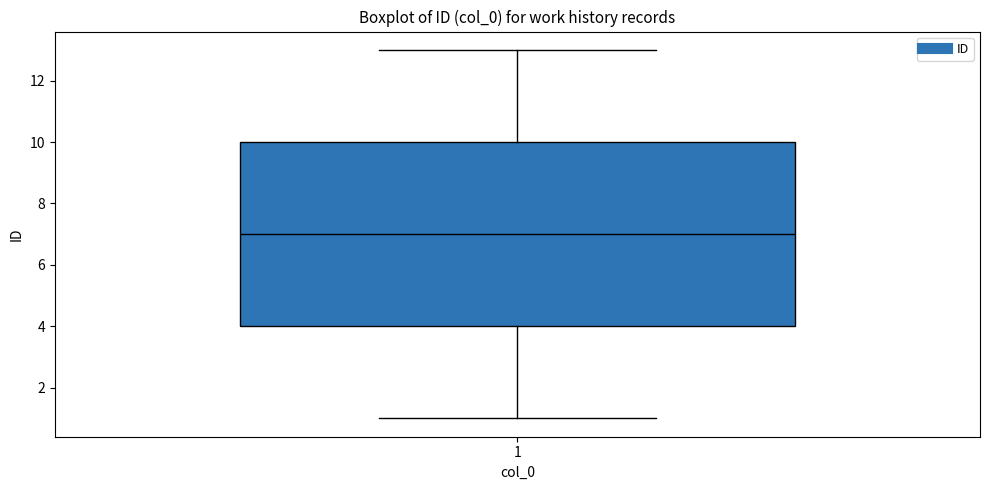

Where does the upper whisker of the box at x = 1 end on the y-axis? The values are not printed on the chart, so give them approximately, as read against the axis.

13